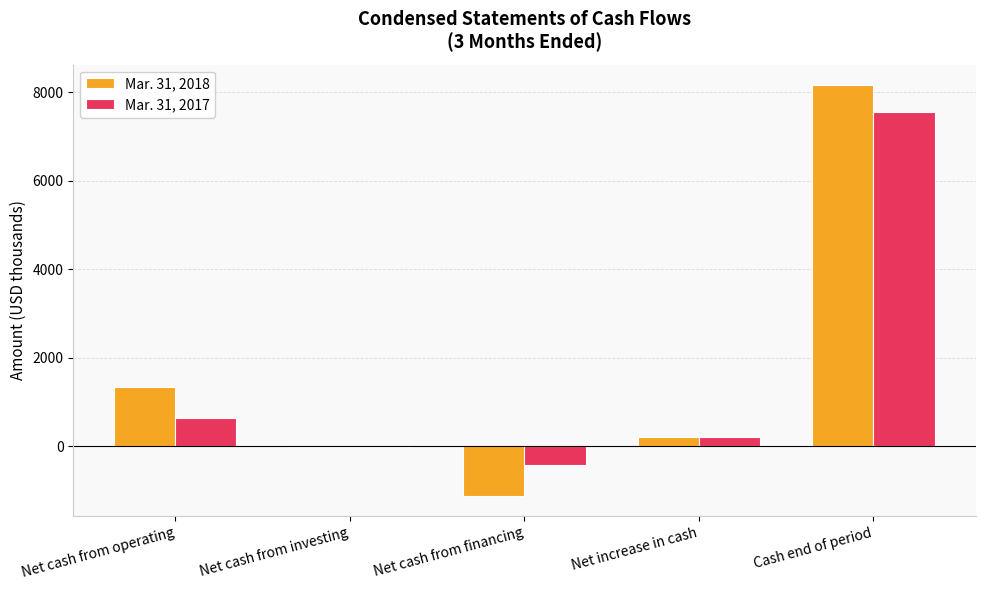

What is the sum of the Mar. 31, 2018 values at Net cash from financing and Net cash from operating?

222